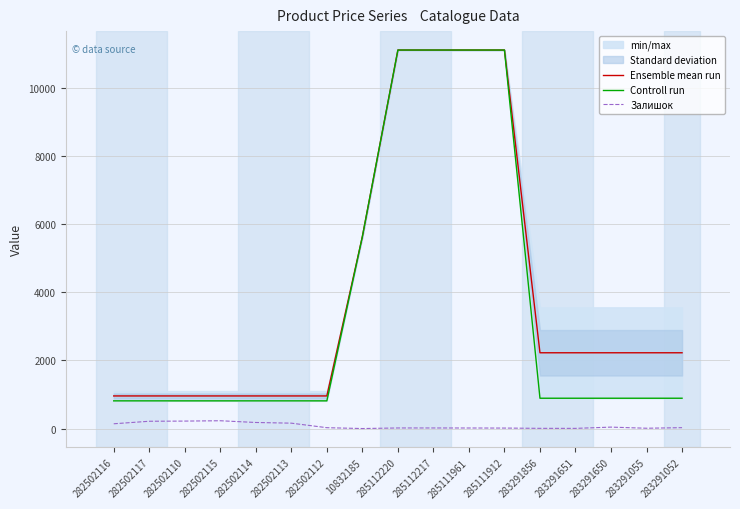

Where is Залишок nearest to the value 114?

282502116